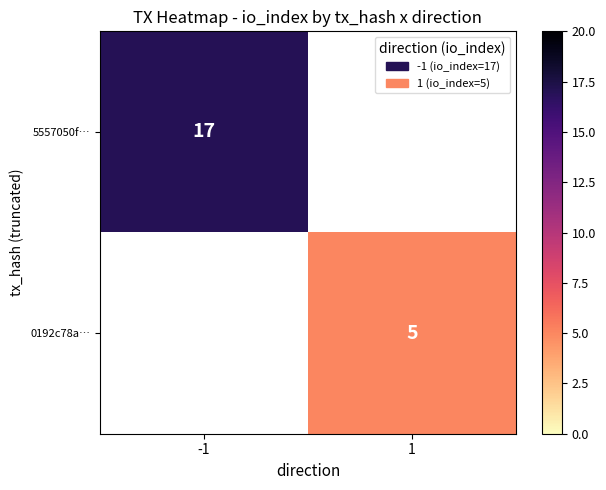

True or false: 5557050f… has a value of 17 at -1.

True